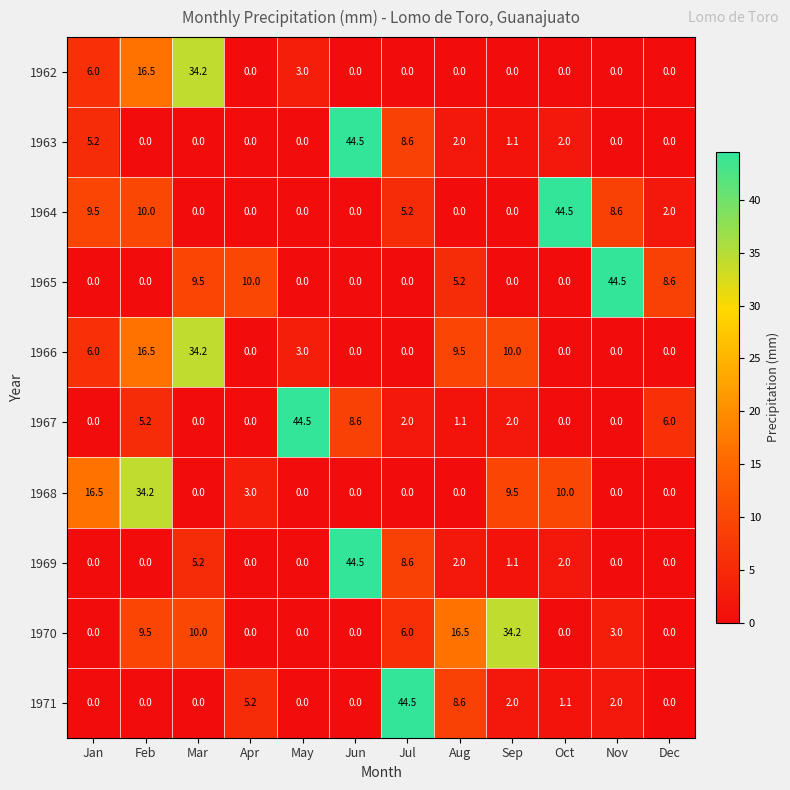

Which series has the largest total across all categories?

1964